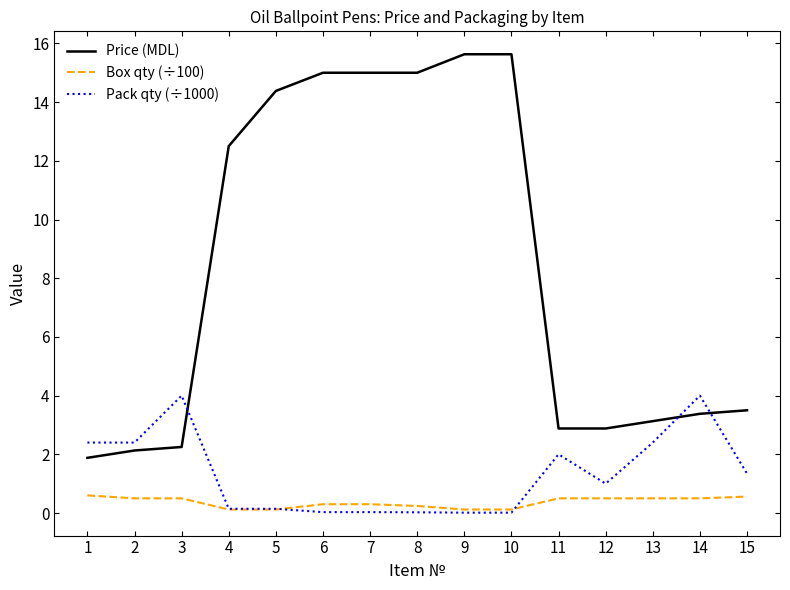

Which series has the widest spread of values?

Price (MDL)